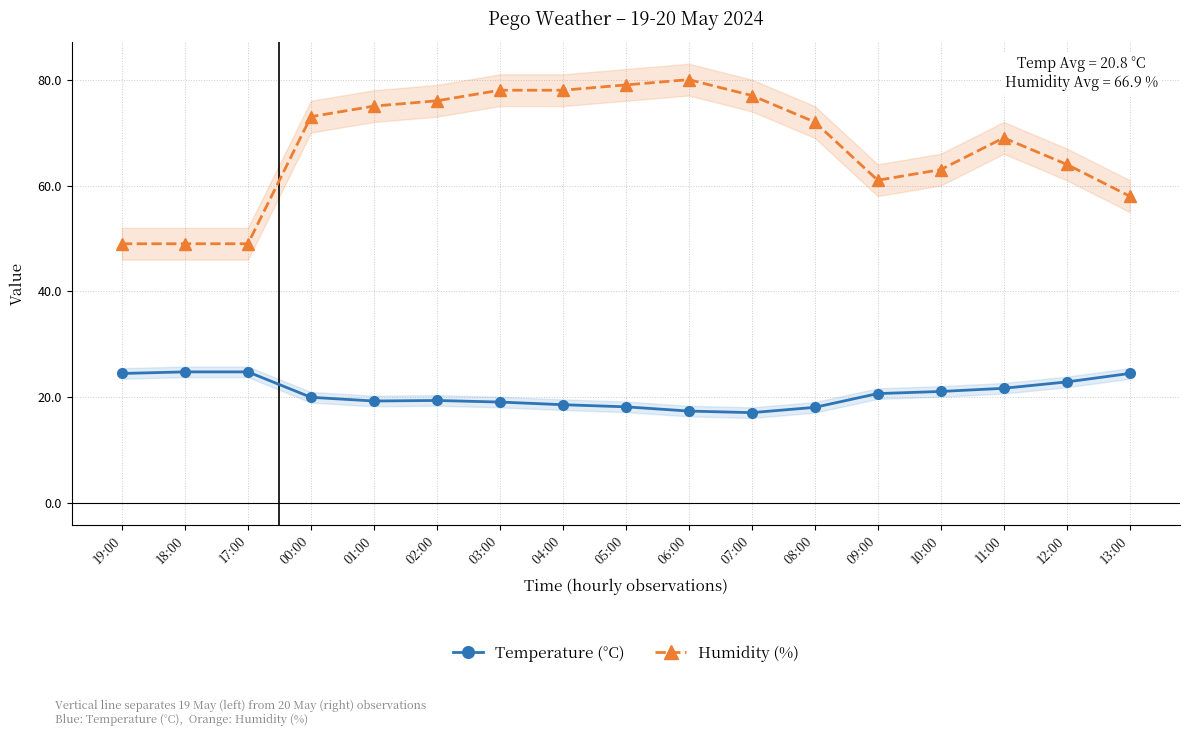

Is the value of Humidity (%) at 02:00 greater than the value of Temperature (°C) at 18:00?

Yes